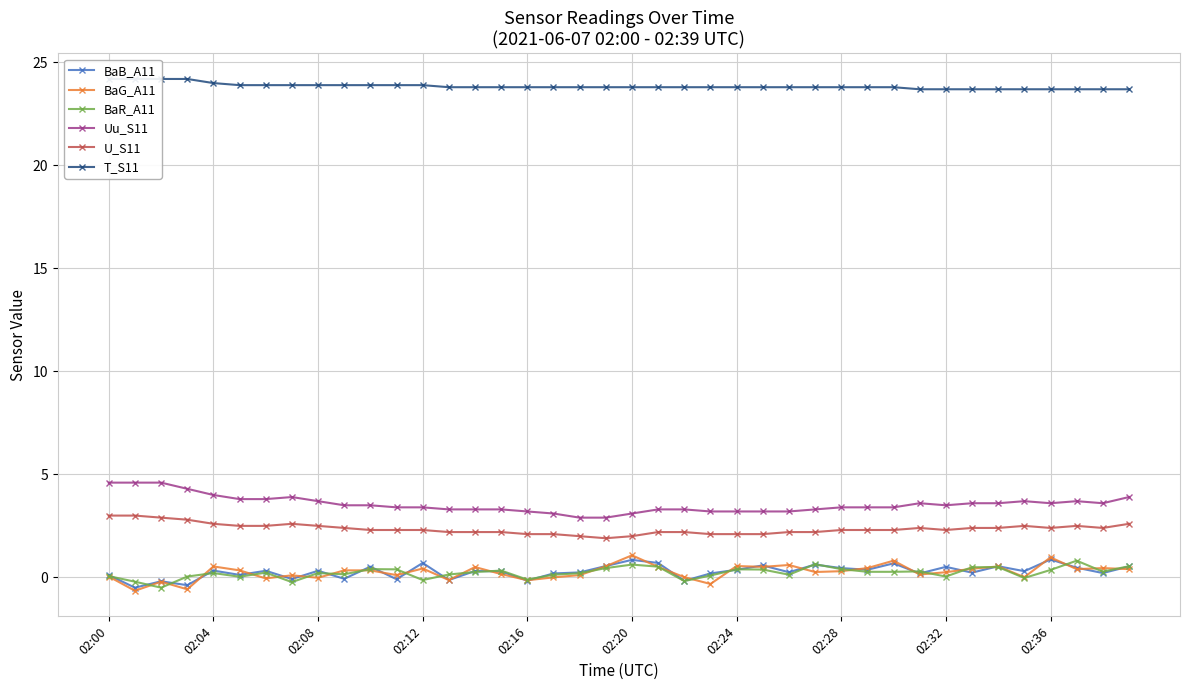

At which category is the sum across all series the highest?

02:00